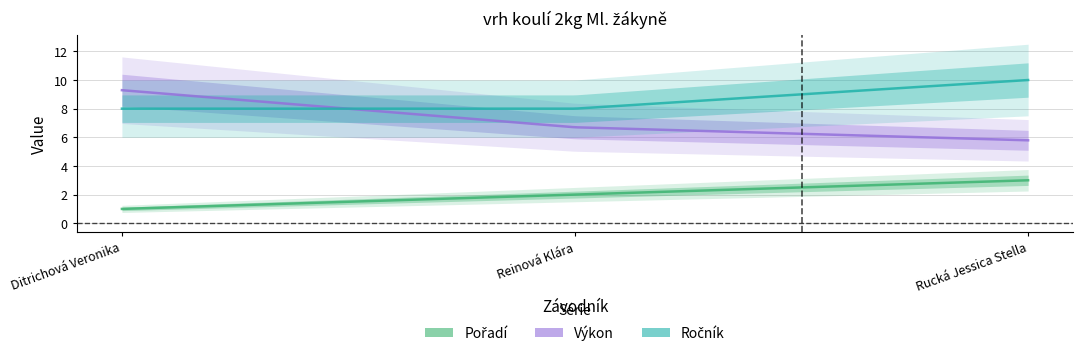

What is the sum of all Ročník values?

26.0